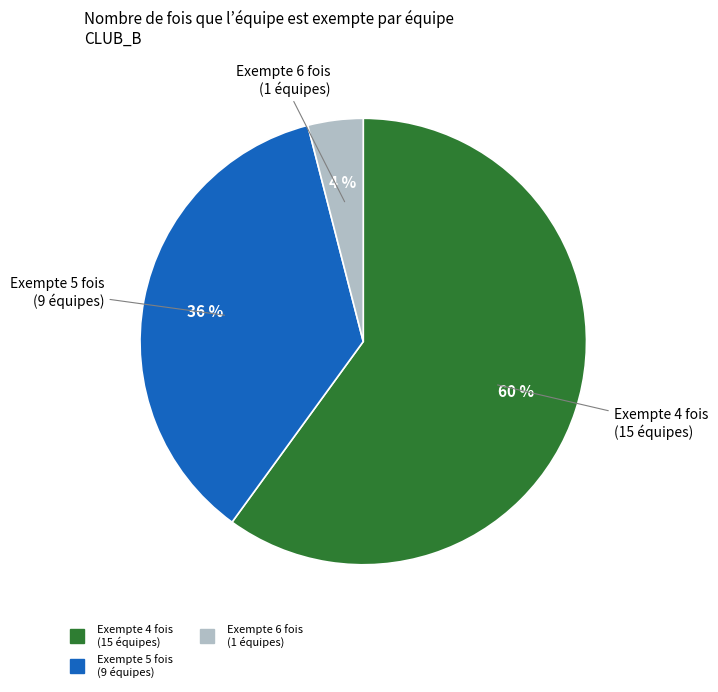

Is there any slice that represents more than half of the pie?

Yes